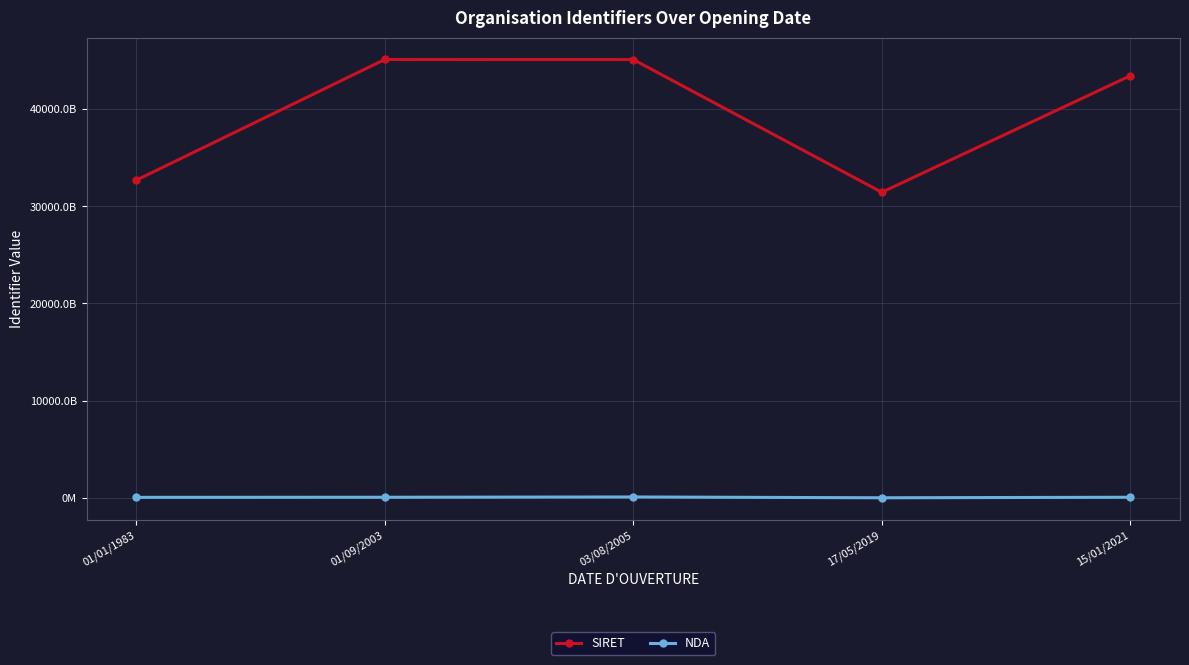

What are all the series names shown in the legend?

SIRET, NDA